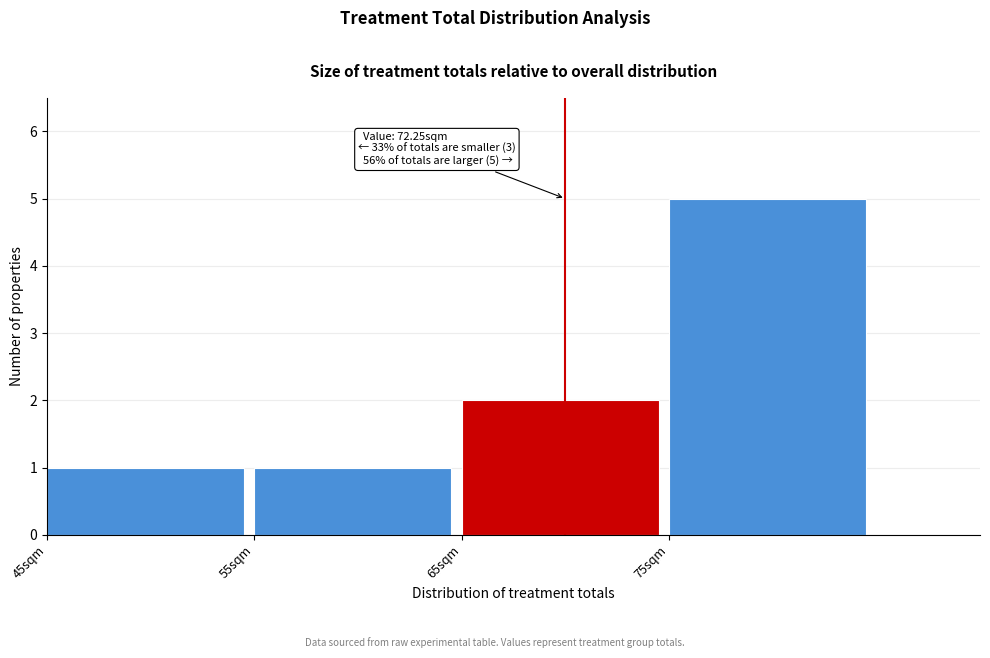

Which range on the x-axis has the tallest bar?

75 to 85